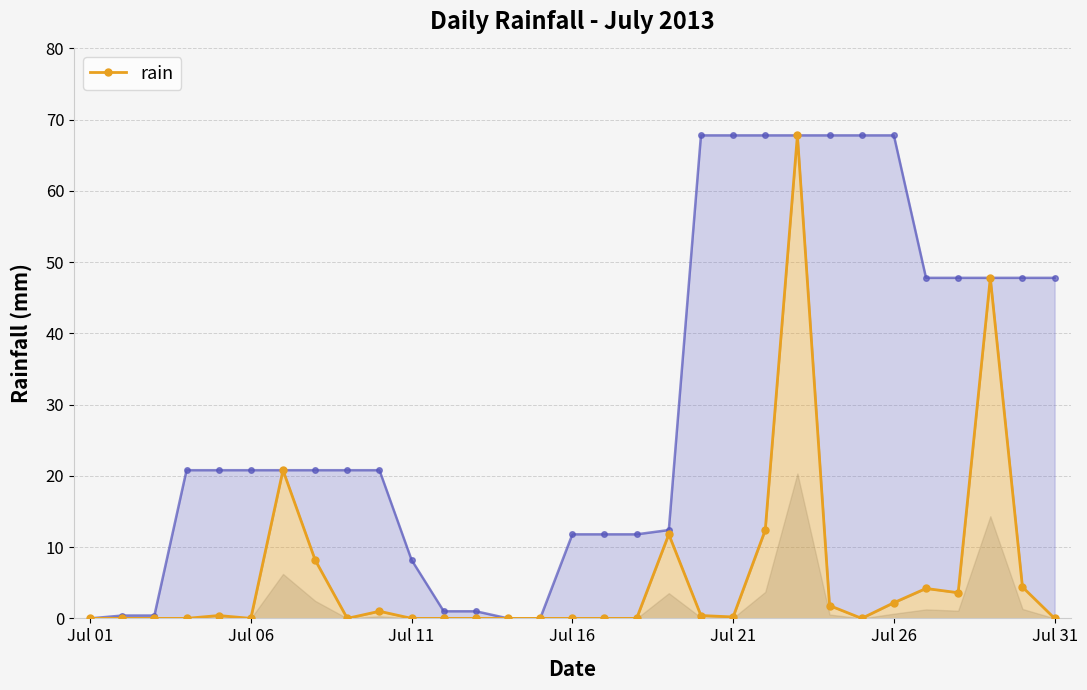

How many data points does each series have?

31